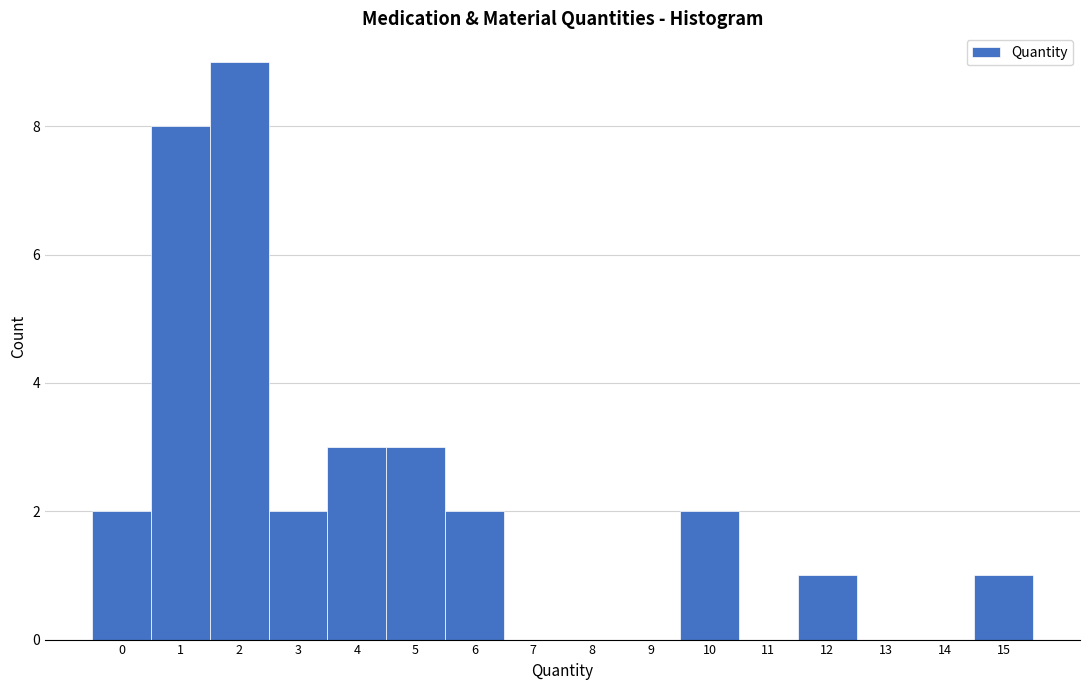

Reading left to right, transcribe this chart: for each bar, give the range it covers on the x-axis and its height. The values are not printed on the chart, so give them approximately, as read against the axis.

-0.5 to 0.5: 2
0.5 to 1.5: 8
1.5 to 2.5: 9
2.5 to 3.5: 2
3.5 to 4.5: 3
4.5 to 5.5: 3
5.5 to 6.5: 2
6.5 to 7.5: 0
7.5 to 8.5: 0
8.5 to 9.5: 0
9.5 to 10.5: 2
10.5 to 11.5: 0
11.5 to 12.5: 1
12.5 to 13.5: 0
13.5 to 14.5: 0
14.5 to 15.5: 1